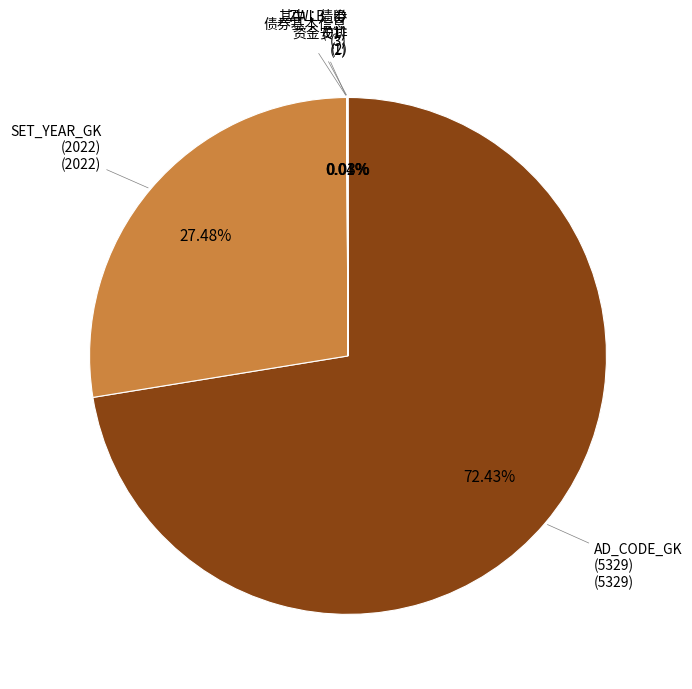

Which category has the biggest portion of the pie?

AD_CODE_GK#5329